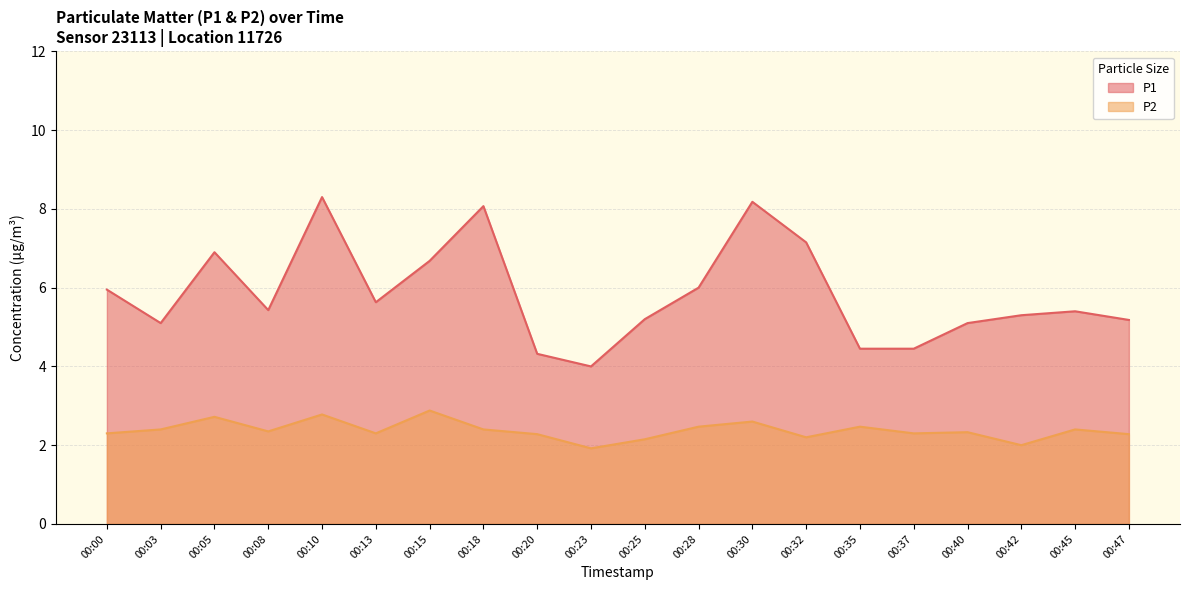

Rank the series at 00:05 from lowest to highest value.

P2, P1